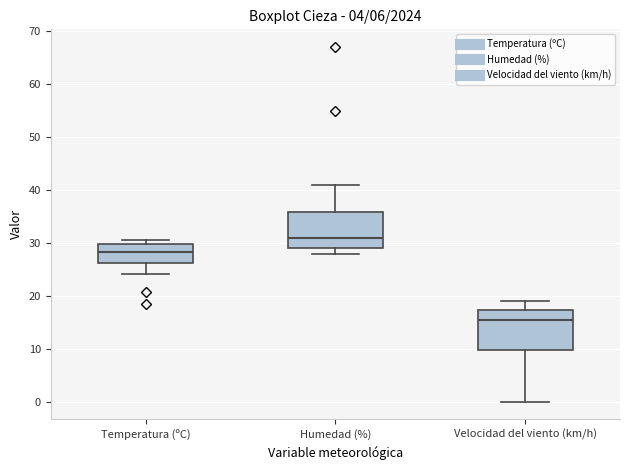

Reading left to right, transcribe this box plot: for each box, give where its median line is, the range the box spans, and where its two whiskers end, as read against the y-axis. The values are not printed on the chart, so give them approximately, as read against the axis.

Temperatura (ºC): median 28, box 26 to 30, whiskers 24 to 31
Humedad (%): median 31, box 29 to 36, whiskers 28 to 41
Velocidad del viento (km/h): median 16, box 10 to 17, whiskers 0 to 19